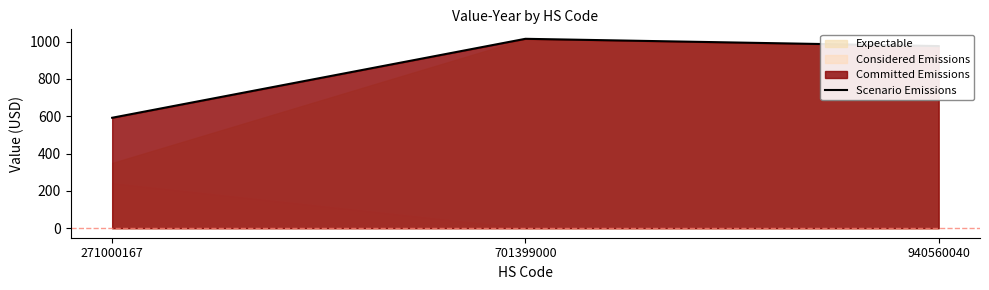

What value does the data have at 271000167?

592